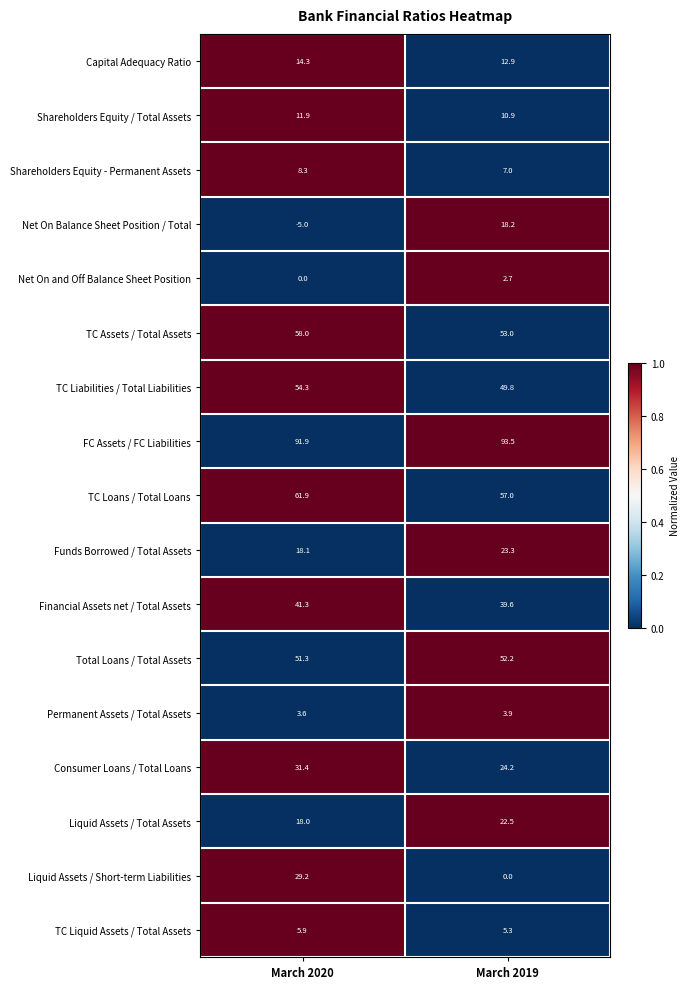

Which category has the highest value across all series?

March 2019